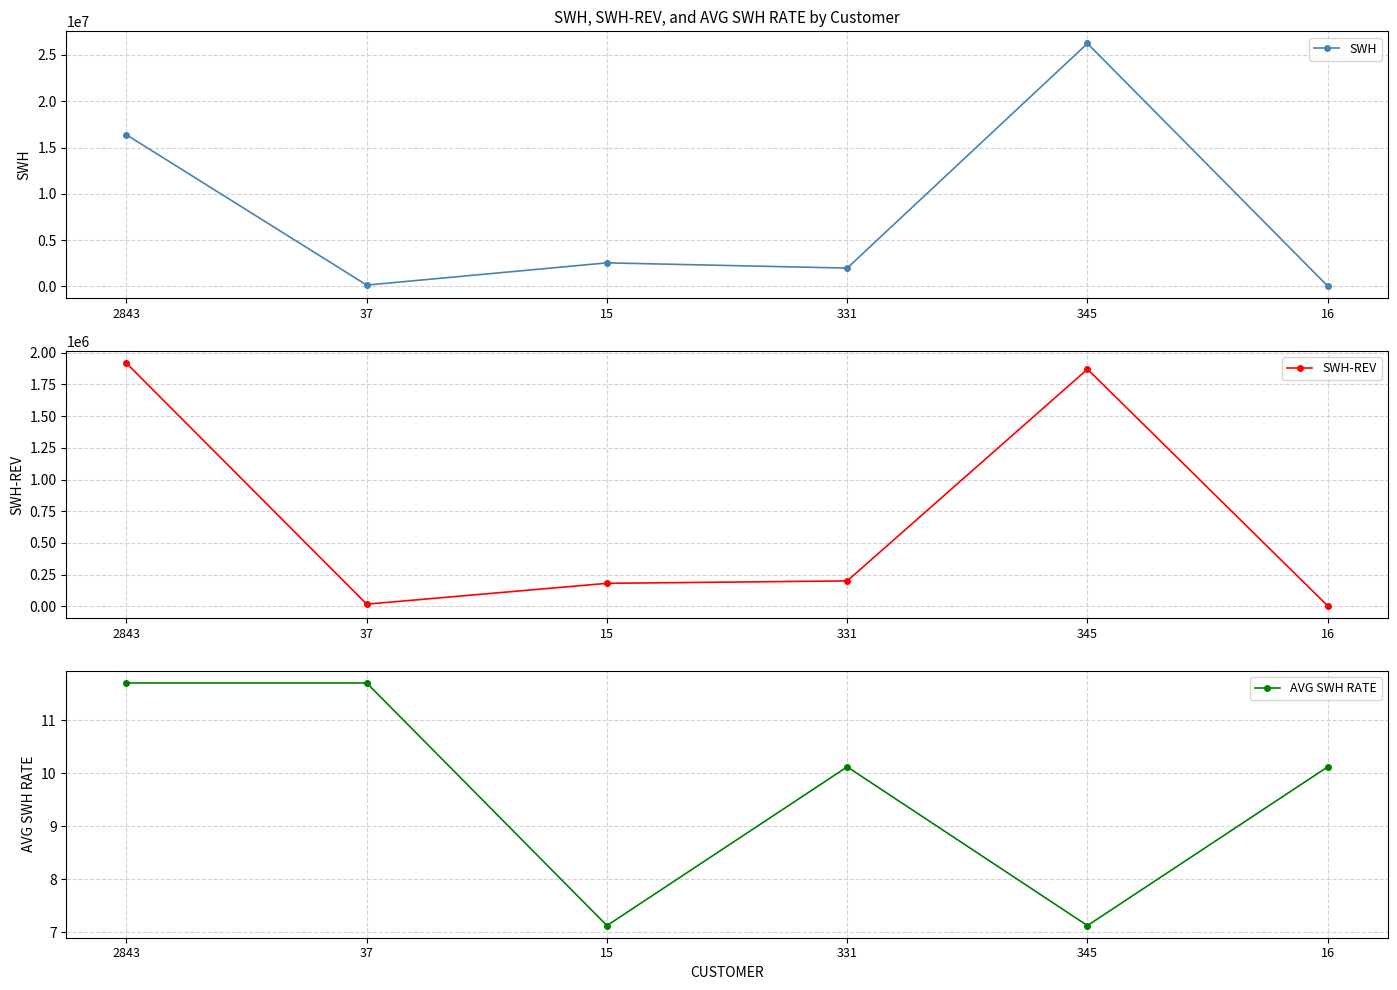

The value of SWH-REV at 331 is 200880.7. True or false?

True